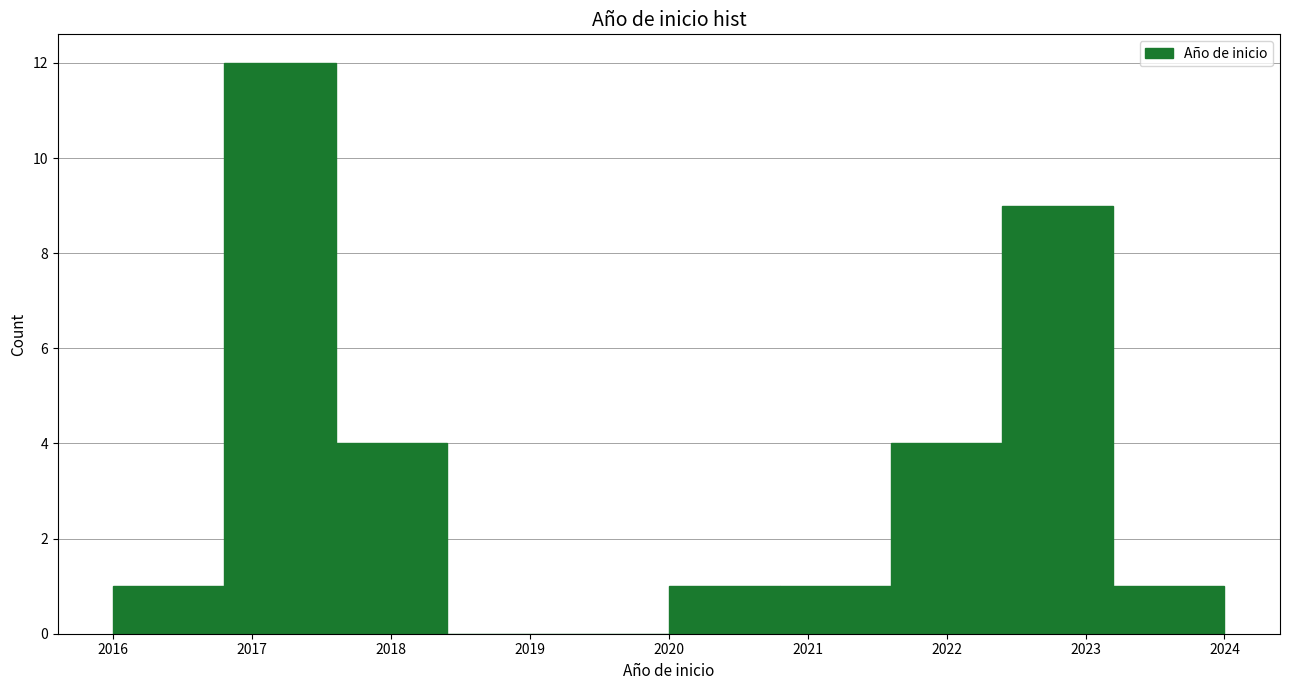

Reading left to right, transcribe this chart: for each bar, give the range it covers on the x-axis and its height. The values are not printed on the chart, so give them approximately, as read against the axis.

2016.0 to 2016.8: 1
2016.8 to 2017.6: 12
2017.6 to 2018.4: 4
2018.4 to 2019.2: 0
2019.2 to 2020.0: 0
2020.0 to 2020.8: 1
2020.8 to 2021.6: 1
2021.6 to 2022.4: 4
2022.4 to 2023.2: 9
2023.2 to 2024.0: 1